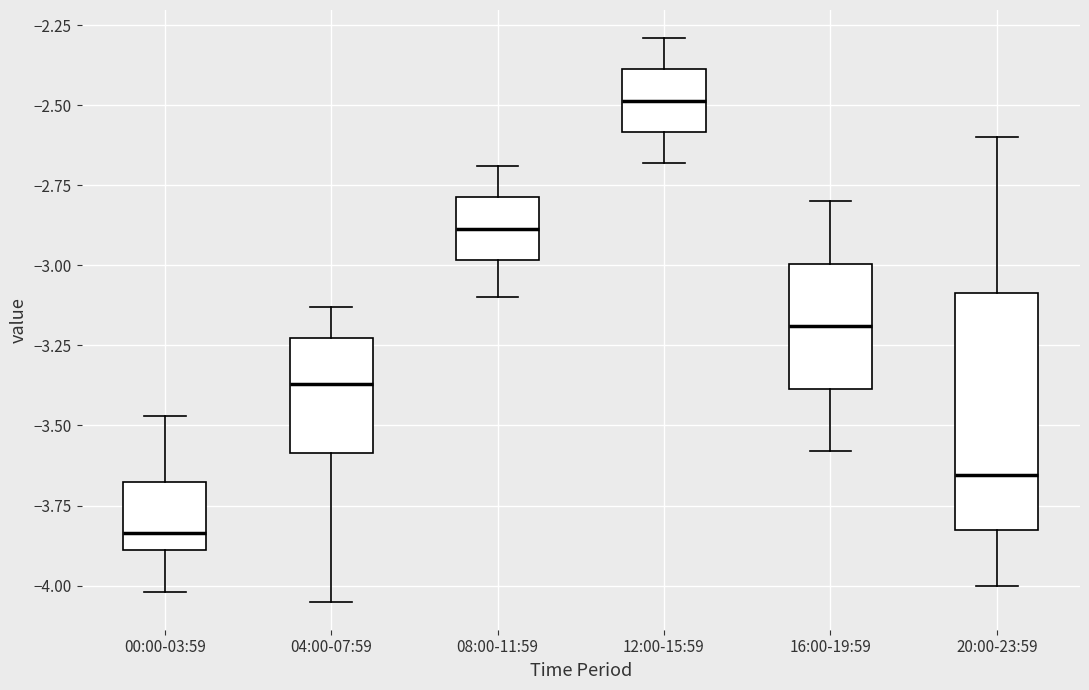

Which box has the highest median line?

12:00-15:59